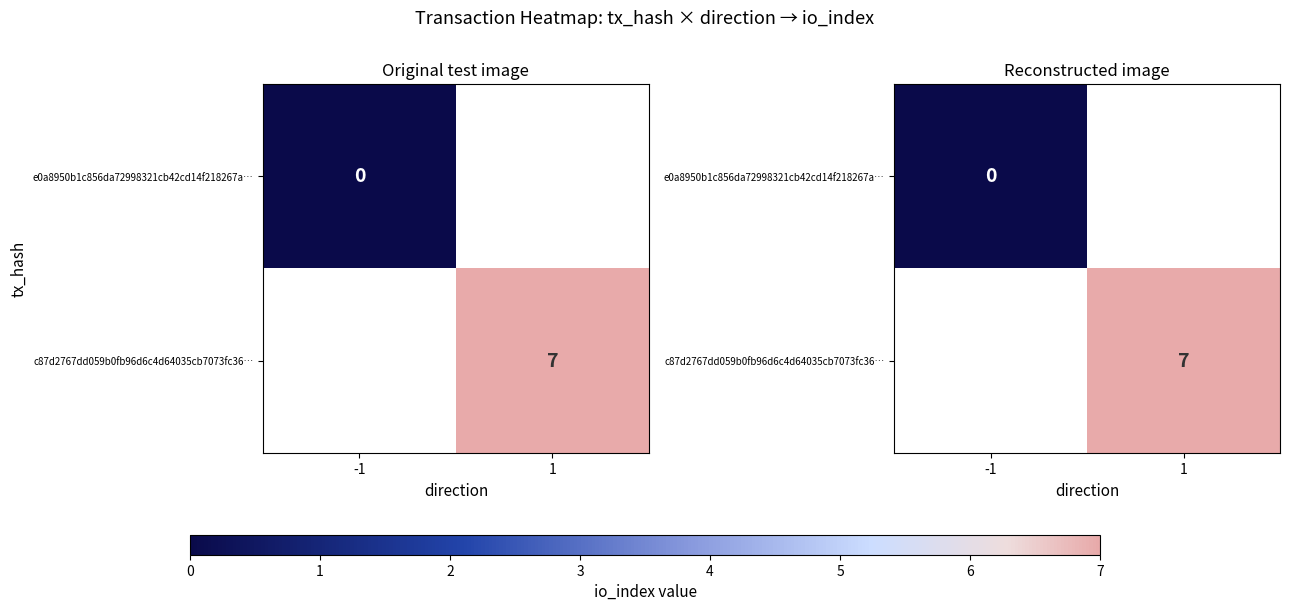

Is it true that e0a8950b1c856da72998321cb42cd14f218267a… equals 0.0 at -1?

True